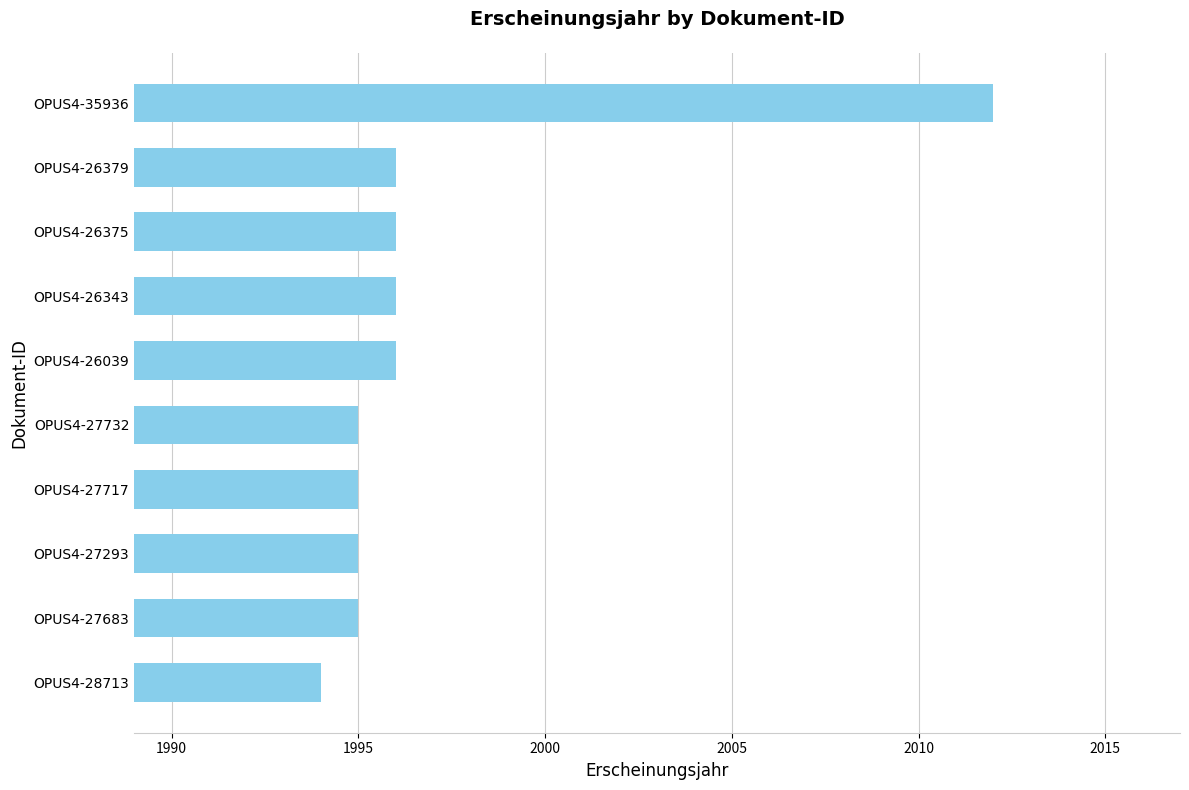

Read the value at OPUS4-26343, to the nearest 10.

2000